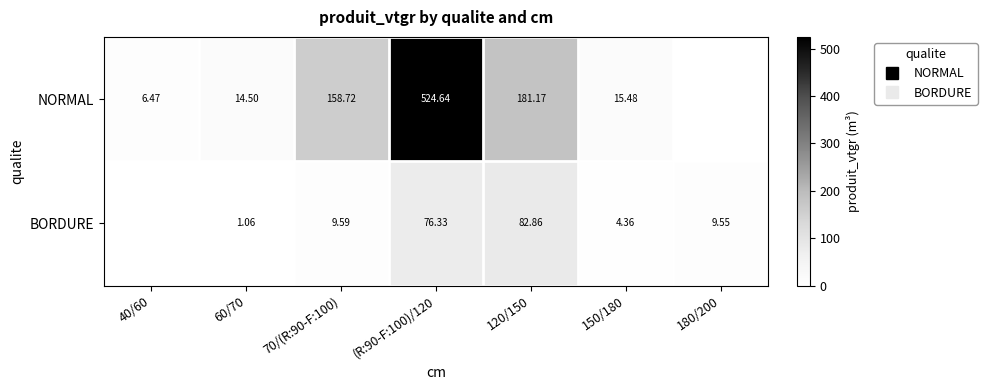

What is the average value of the NORMAL series?

128.7